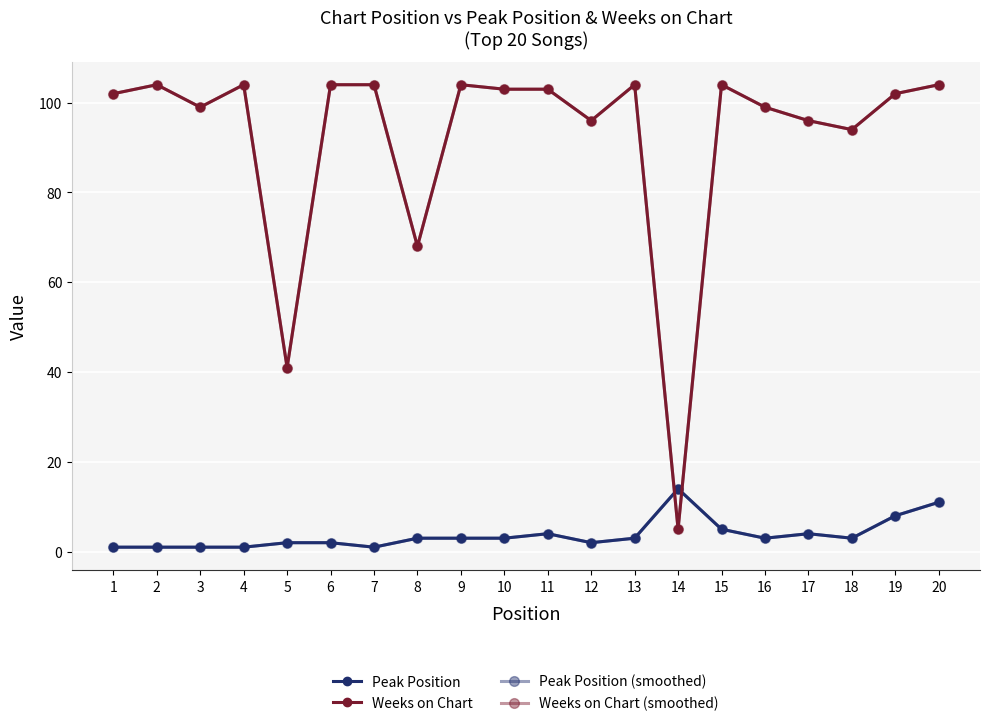

At which category does Weeks on Chart (smoothed) reach its first local valley?

3